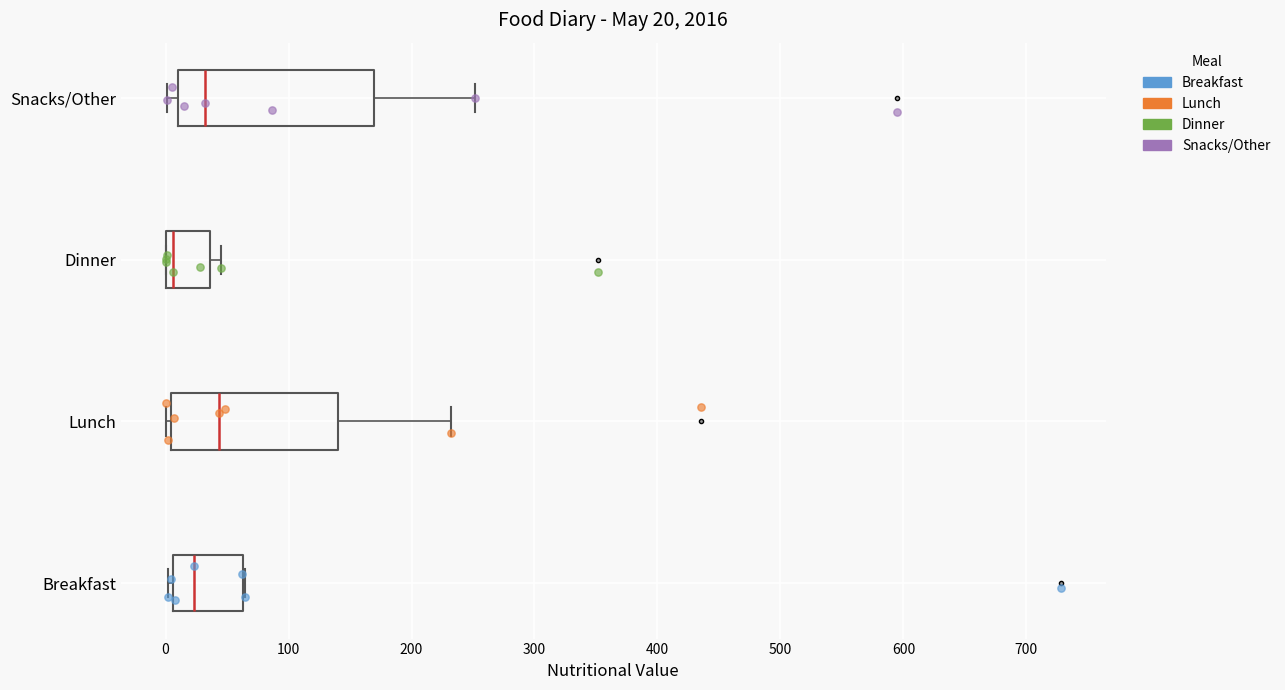

Which box has the furthest to the left median line?

Dinner